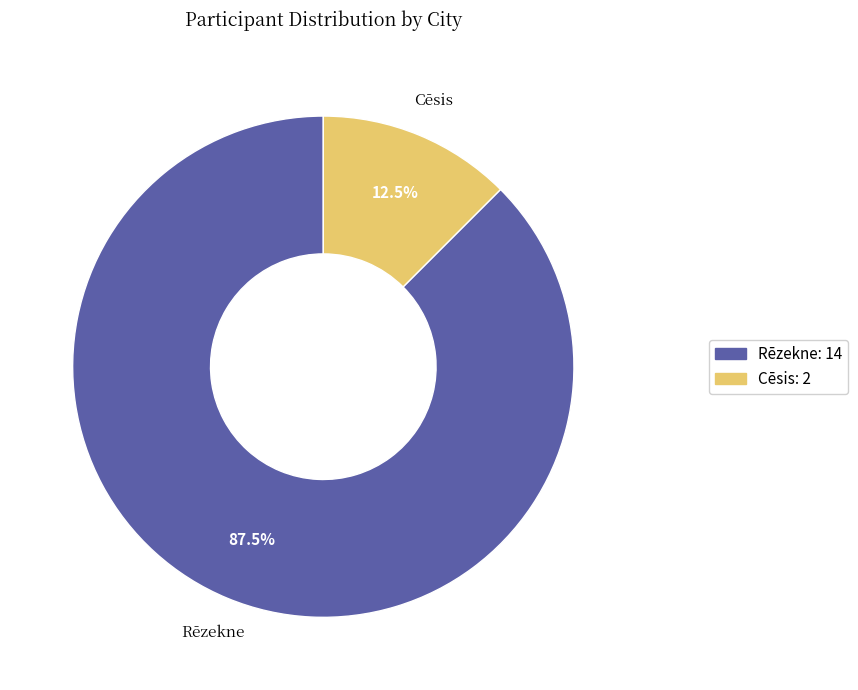

Which slice is the smallest?

Cēsis